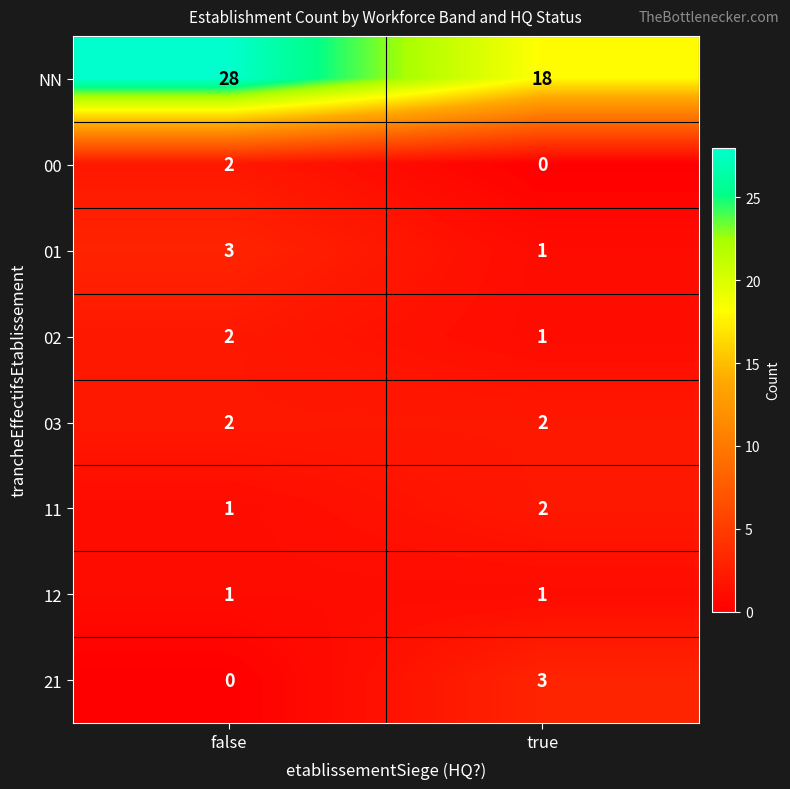

Where is 02 nearest to the value 1?

true